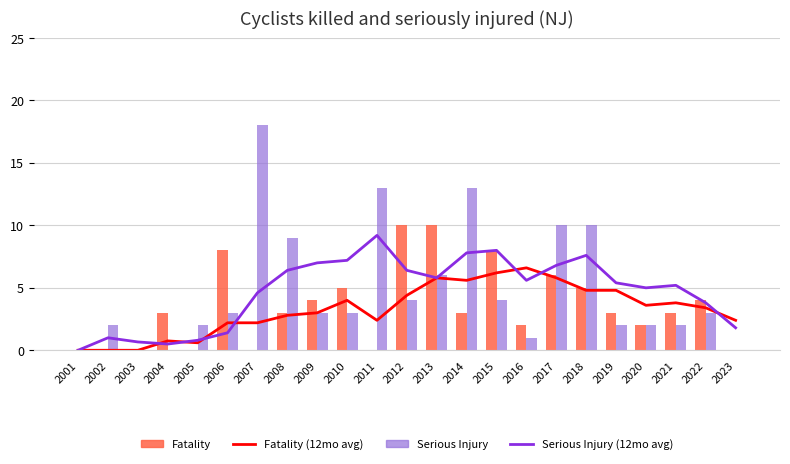

The Serious Injury series shows 10.0 at 2017. True or false?

True